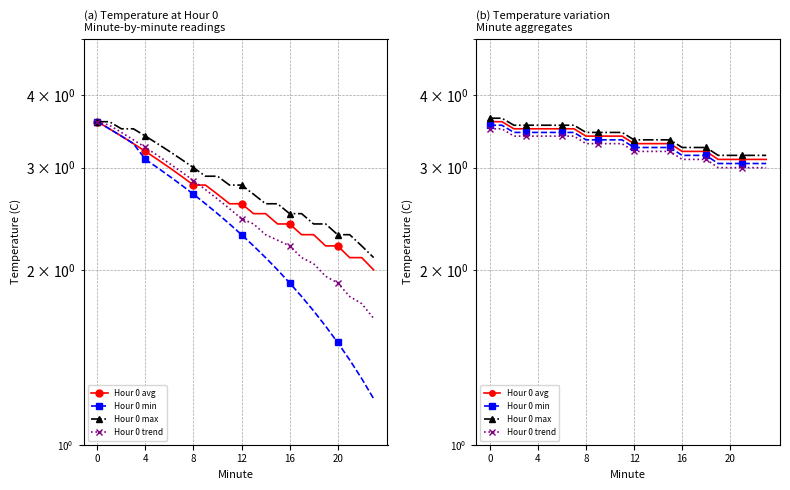

Count the number of data series in this chart.

4